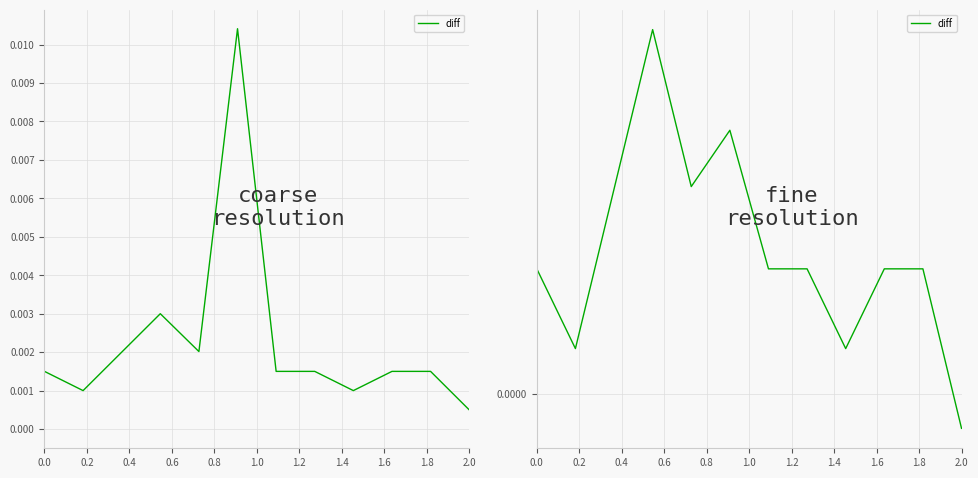

How many negative values are there?

1